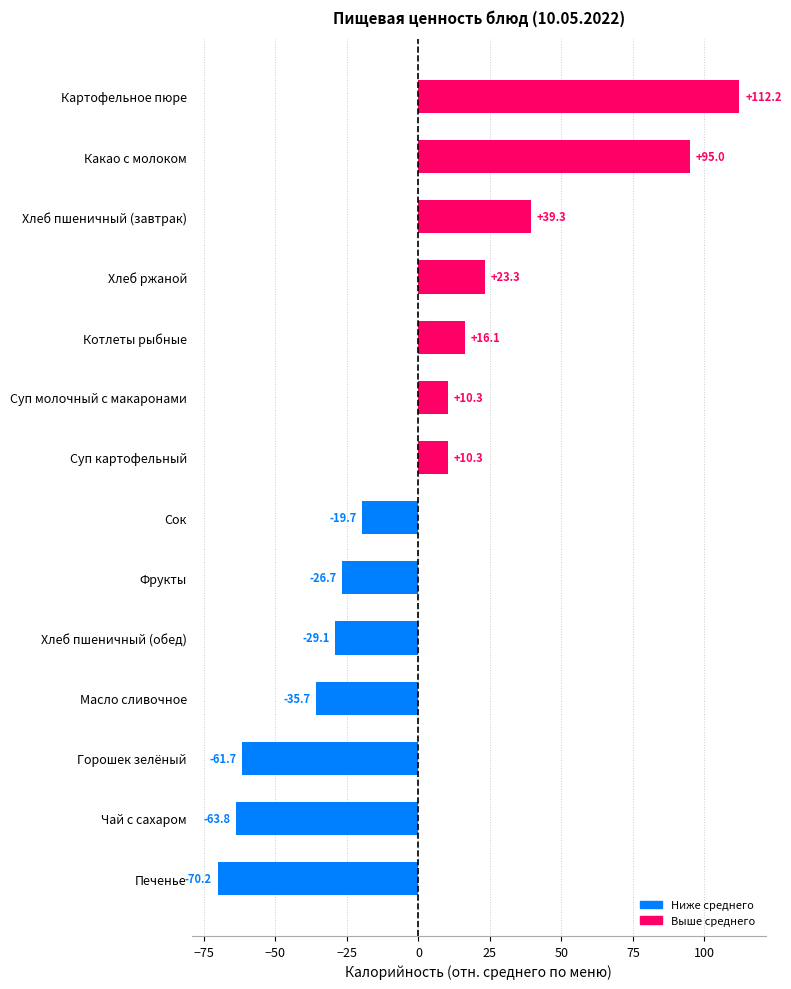

What is the label of the 13th bar from the top?

Чай с сахаром